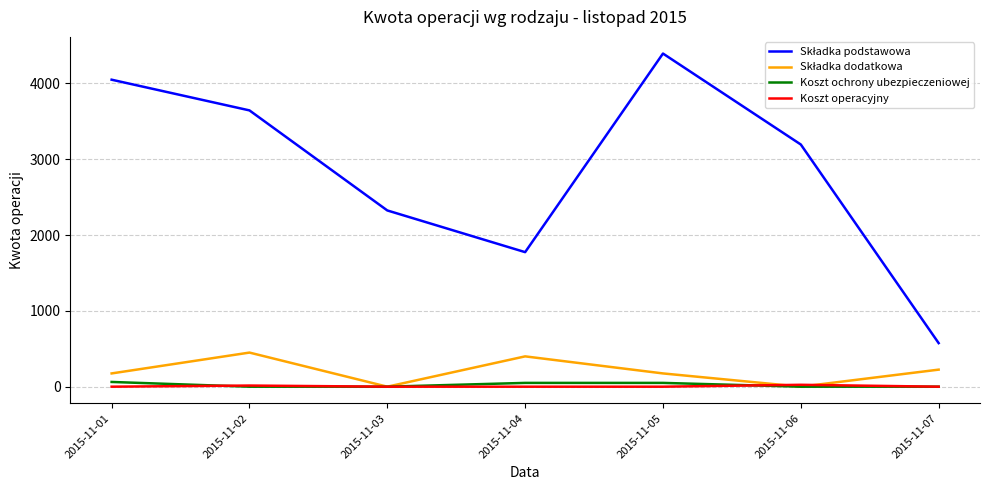

What is the total value across all series at 2015-11-07?

800.0